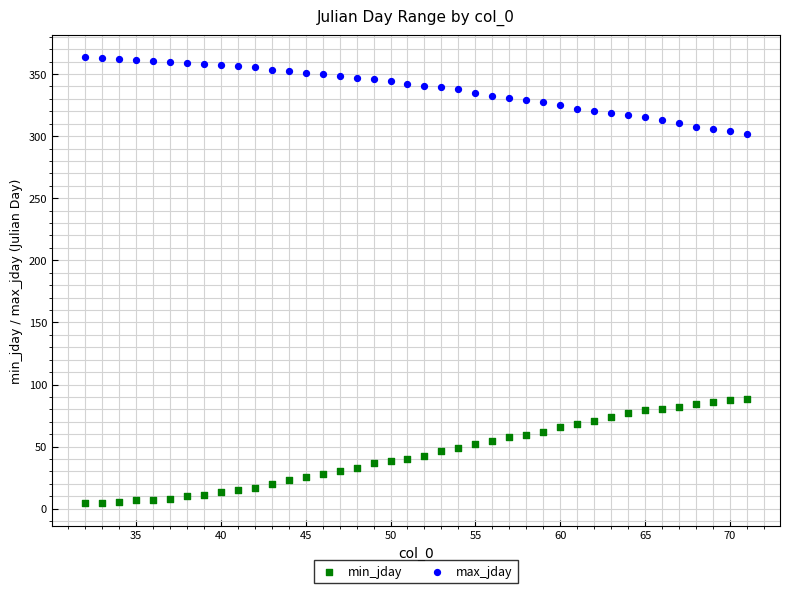

Which series contains the lowest Y value?

min_jday